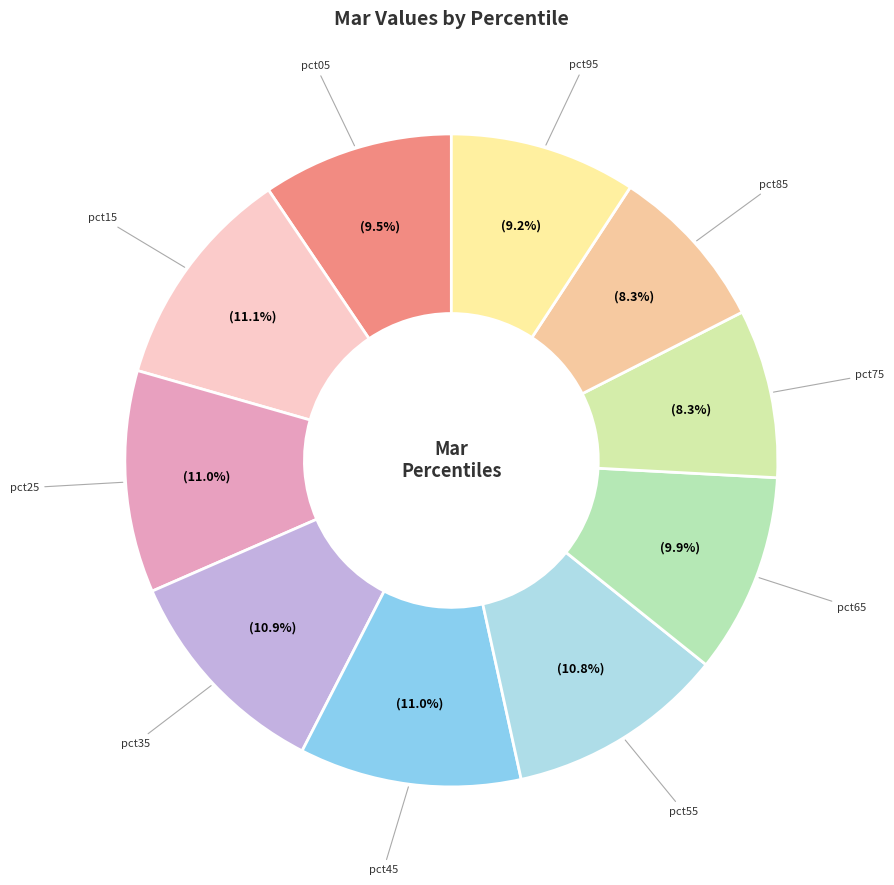

How many slices are in this pie chart?

10